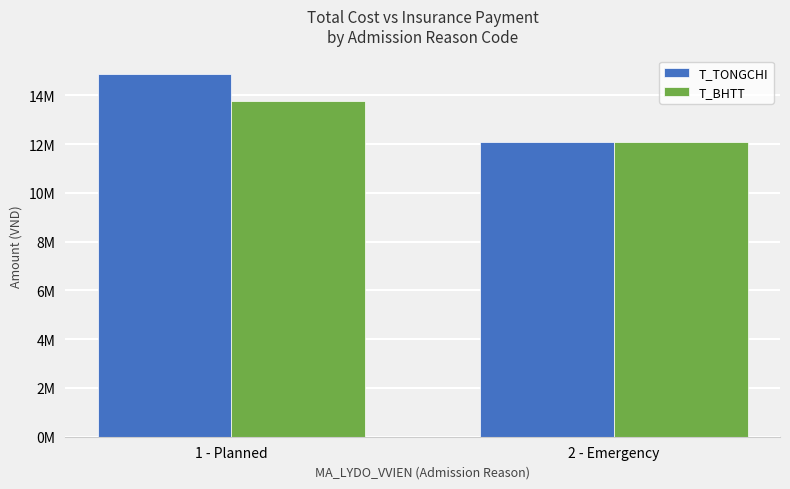

Is it true that T_BHTT equals 4322176 at 1 - Planned?

False